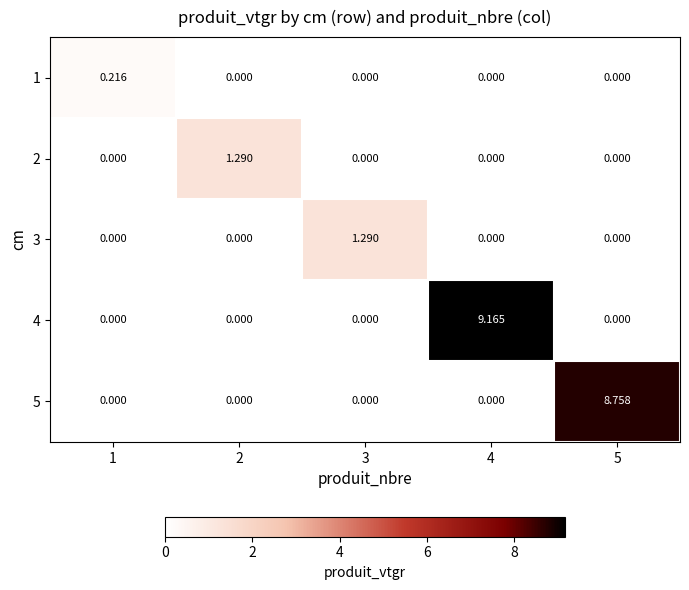

At which category is the sum across all series the highest?

4